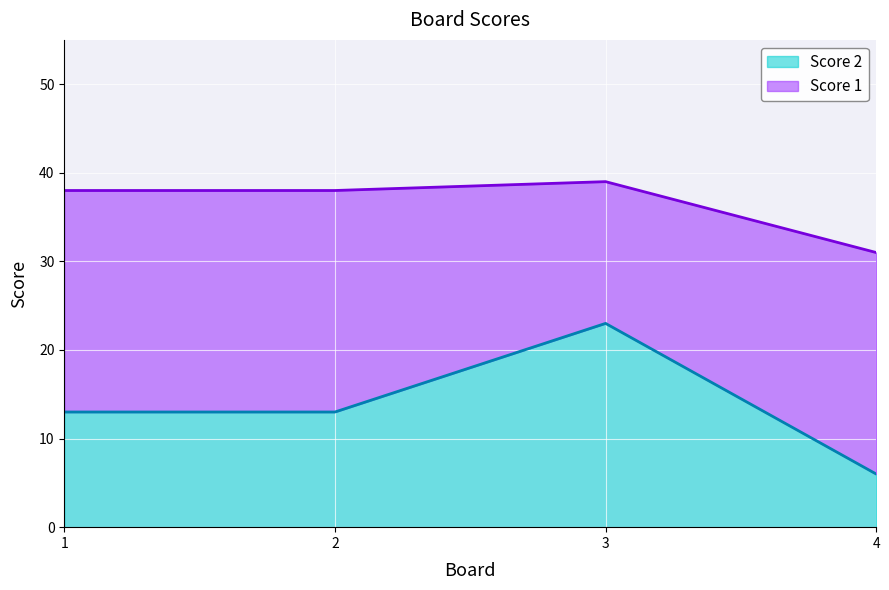

Reading left to right, list all the values displayed in this chart.

13	13	23	6